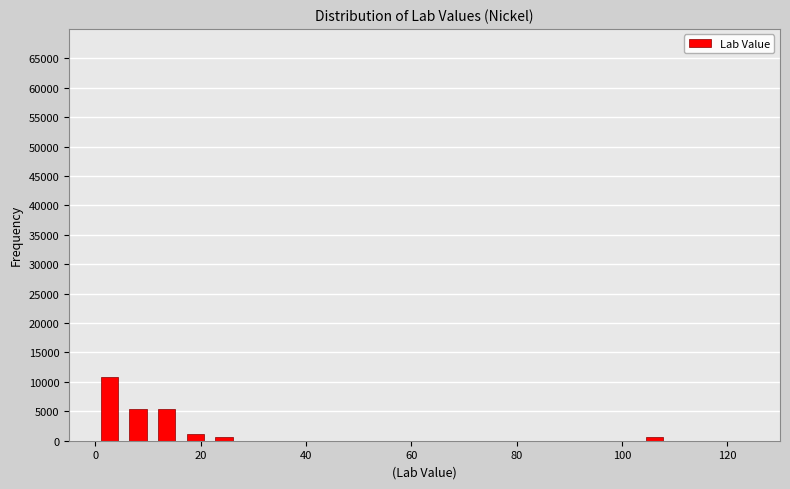

Read against the x-axis, roughly where is the centre of the tallest bar?

2